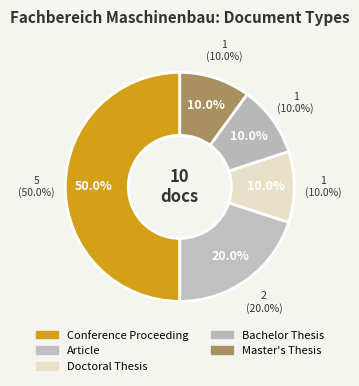

True or false: Bachelor Thesis accounts for 10% of the total.

True